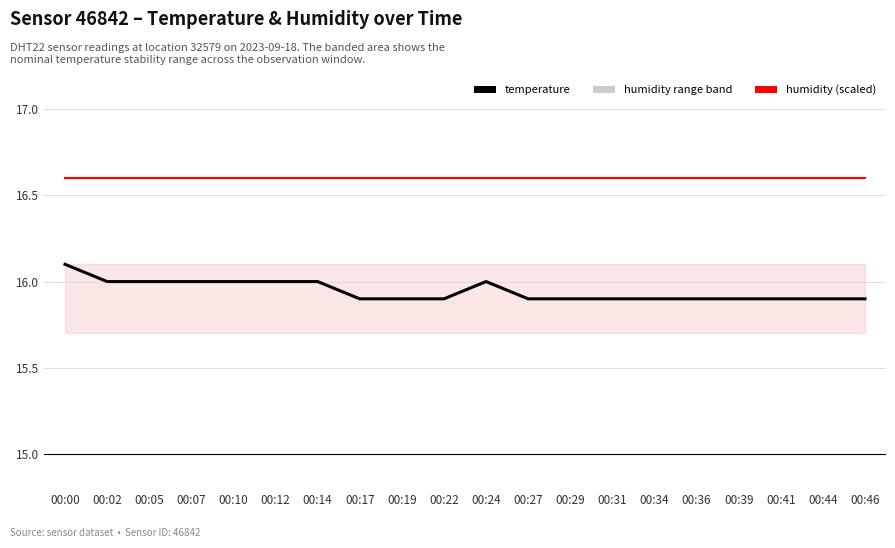

At which category is the sum across all series the highest?

00:00